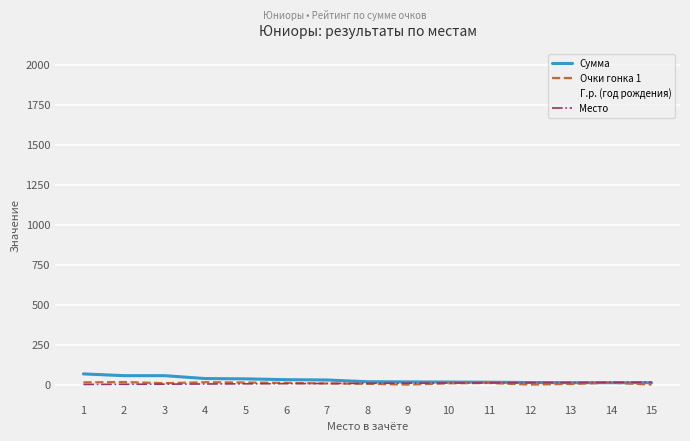

True or false: Очки гонка 1 and Г.р. (год рождения) cross at least once.

False